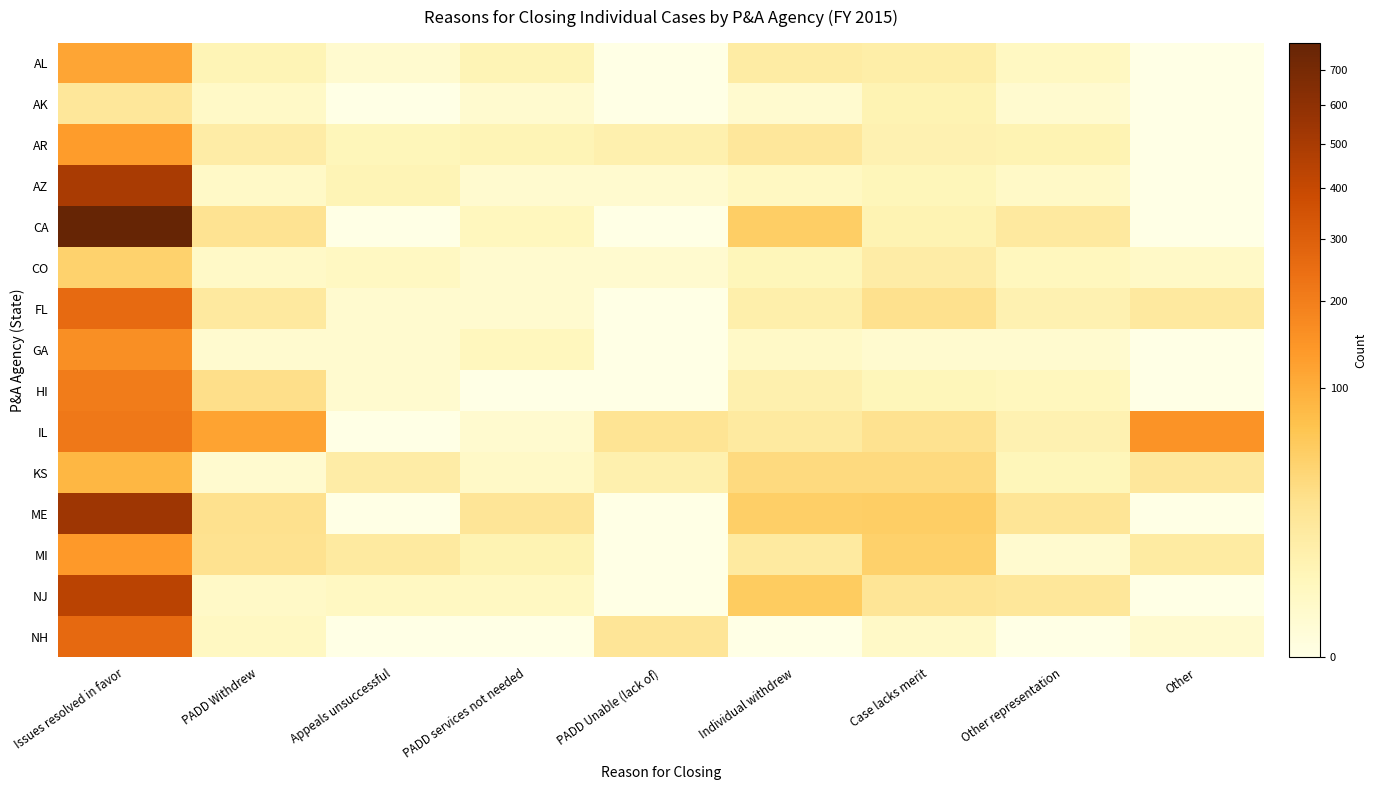

Between Issues resolved in favor and Case lacks merit, which is larger?

Issues resolved in favor